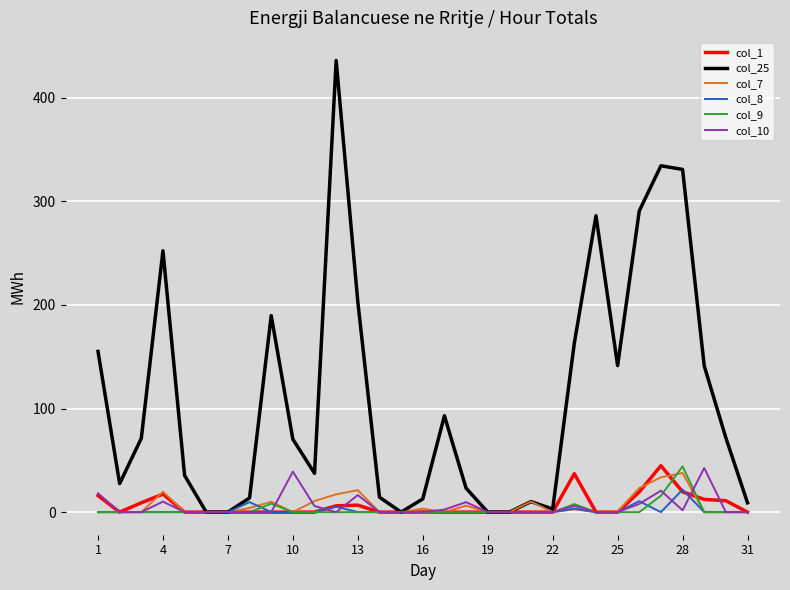

Which series has the largest range (max minus min)?

col_25